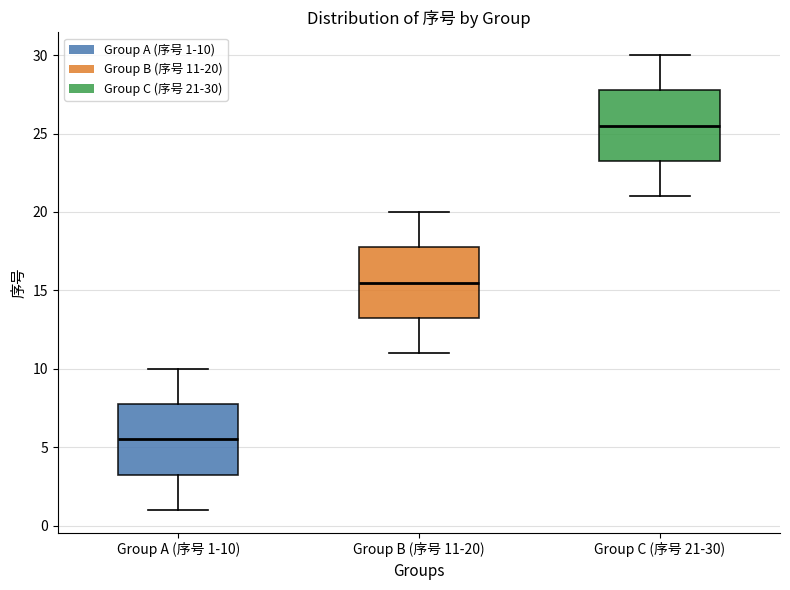

Which box's median line is the highest?

Group C (序号 21-30)